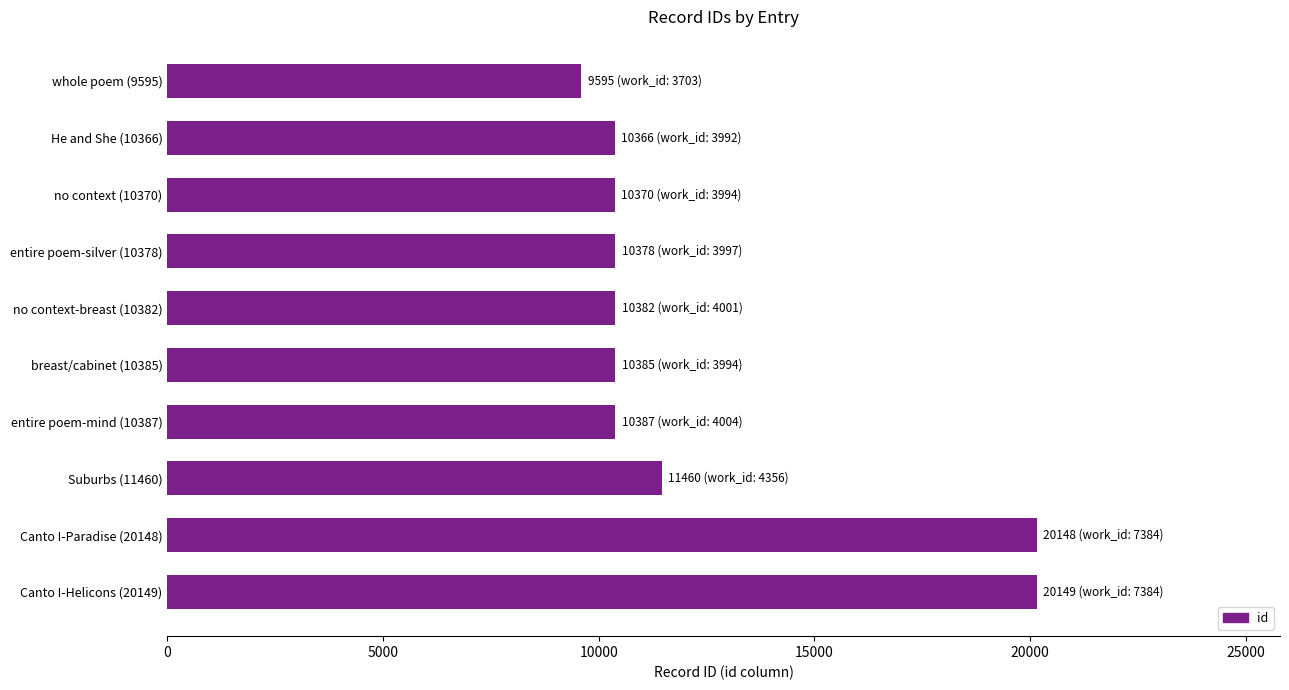

What is the maximum value shown in the chart?

20149